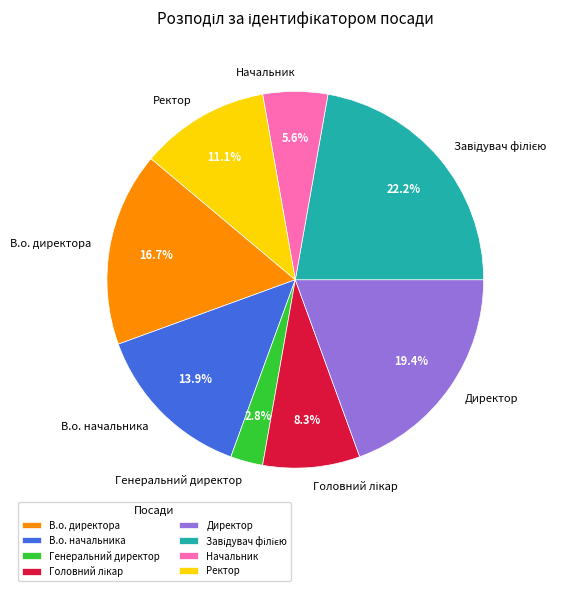

Is it true that Генеральний директор is 3% of the pie?

True